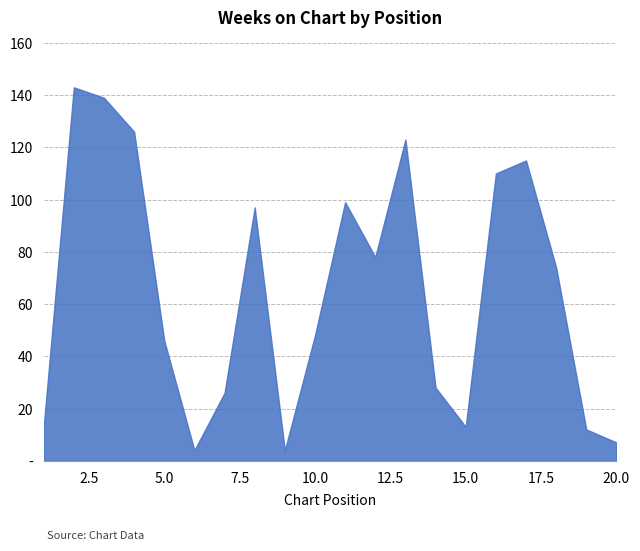

What is the minimum value shown in the chart?

4